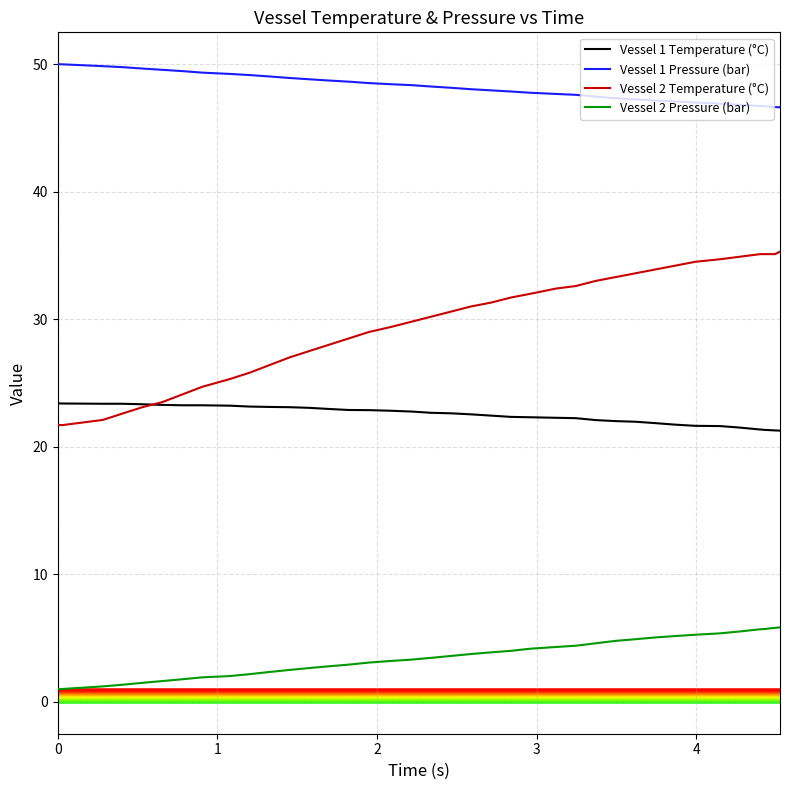

List the series in order of their overall mean, highest first.

Vessel 1 Pressure (bar), Vessel 2 Temperature (°C), Vessel 1 Temperature (°C), Vessel 2 Pressure (bar)